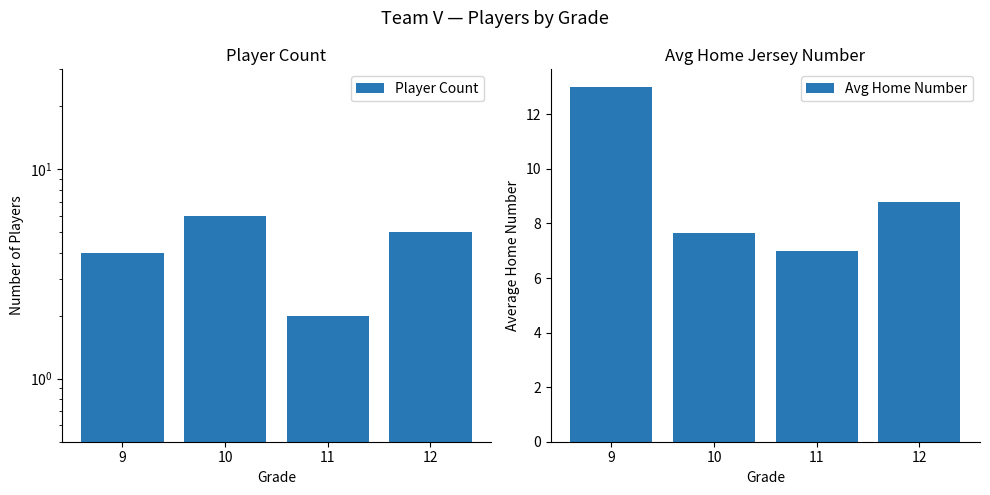

True or false: Avg Home Number has a value of 19.7 at 9.

False